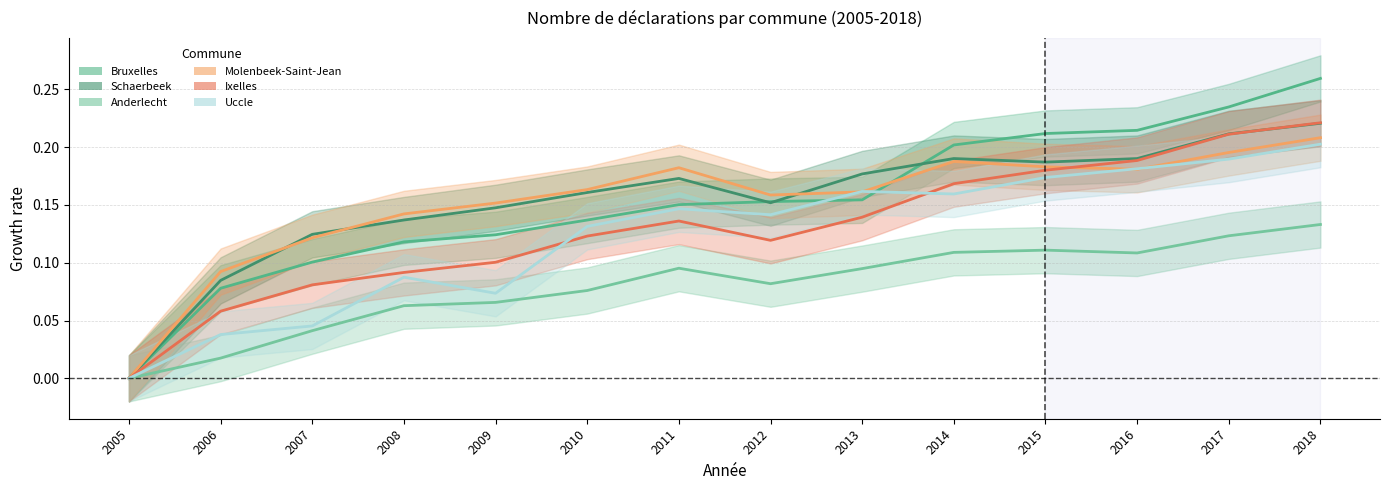

Between 2015 and 2014, which is larger?

2015